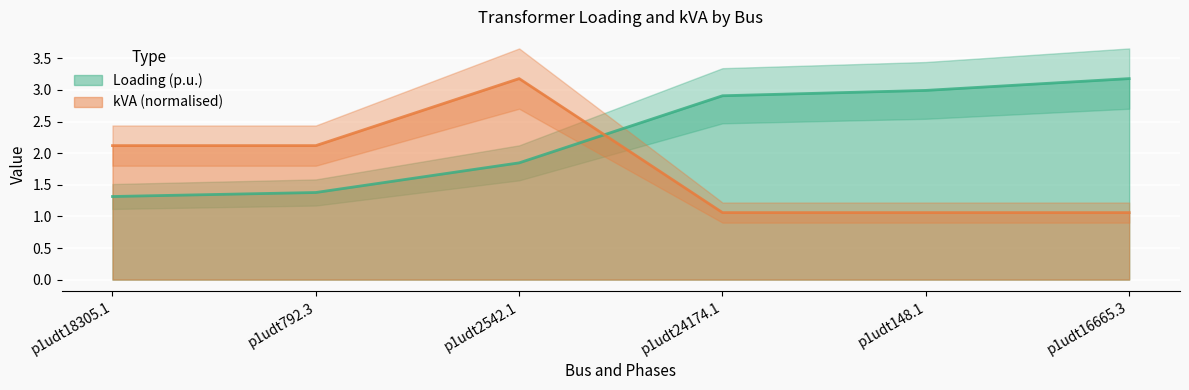

What is the spread (max minus min) of values at p1udt16665.3?

2.1